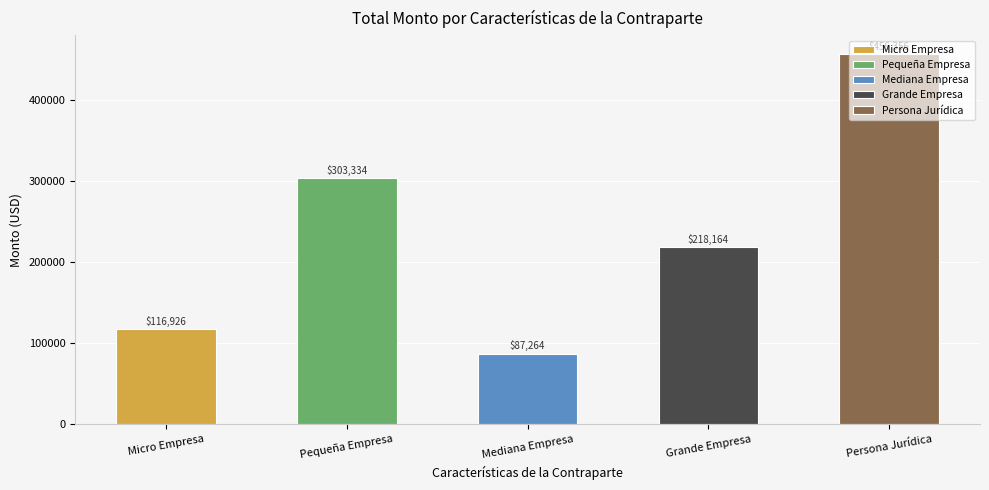

Rank the categories by value from lowest to highest.

Mediana Empresa, Micro Empresa, Grande Empresa, Pequeña Empresa, Persona Jurídica